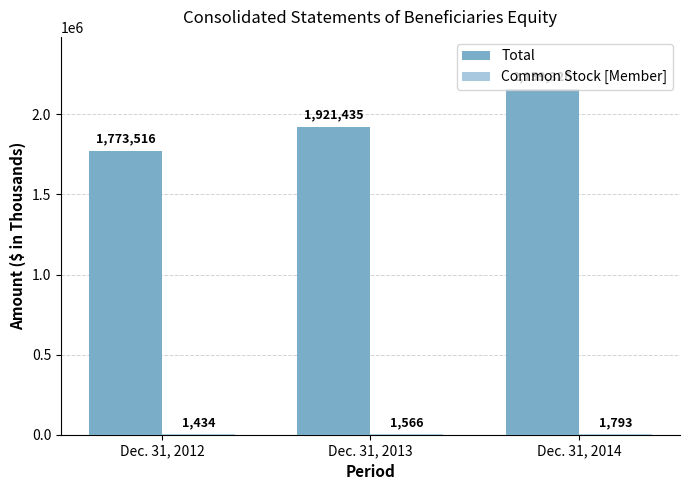

How many groups of bars are there?

3